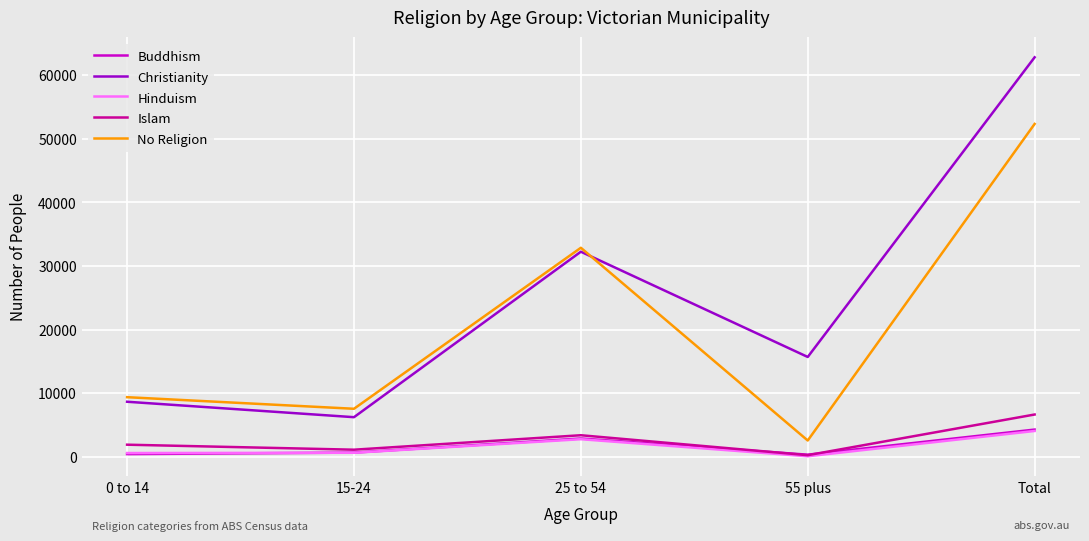

Rank the categories by No Religion value from highest to lowest.

Total, 25 to 54, 0 to 14, 15-24, 55 plus